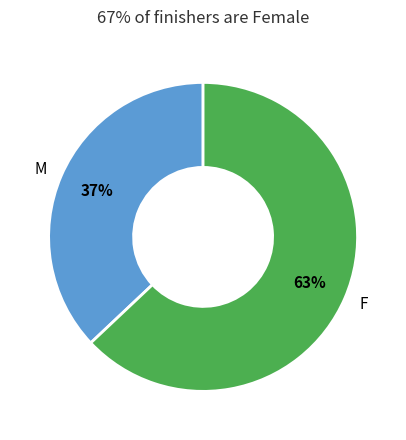

Does F account for over 50% of the chart?

Yes